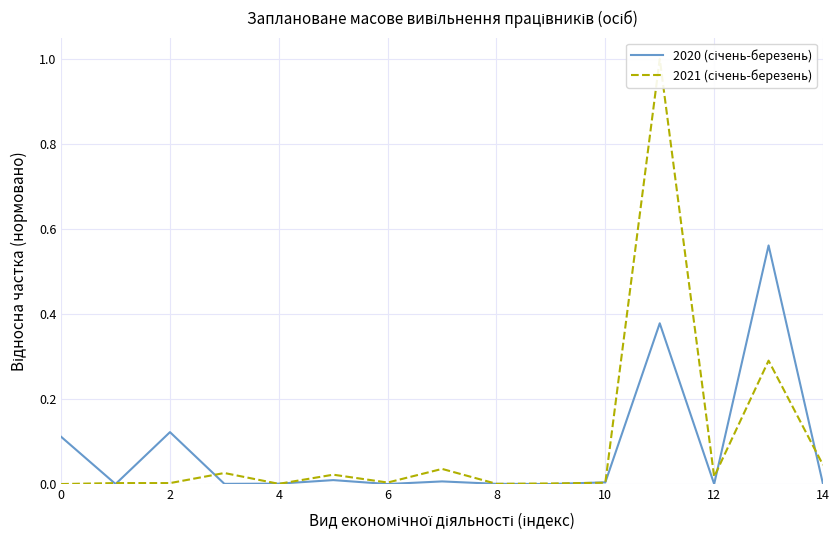

Reading left to right, transcribe all the data shown in this chart.

2020 (січень-березень): 0.1	0.0	0.1	0.0	0.0	0.0	0.0	0.0	0.0	0.0	0.0	0.4	0.0	0.6	0.0
2021 (січень-березень): 0.0	0.0	0.0	0.0	0.0	0.0	0.0	0.0	0.0	0.0	0.0	1.0	0.0	0.3	0.0